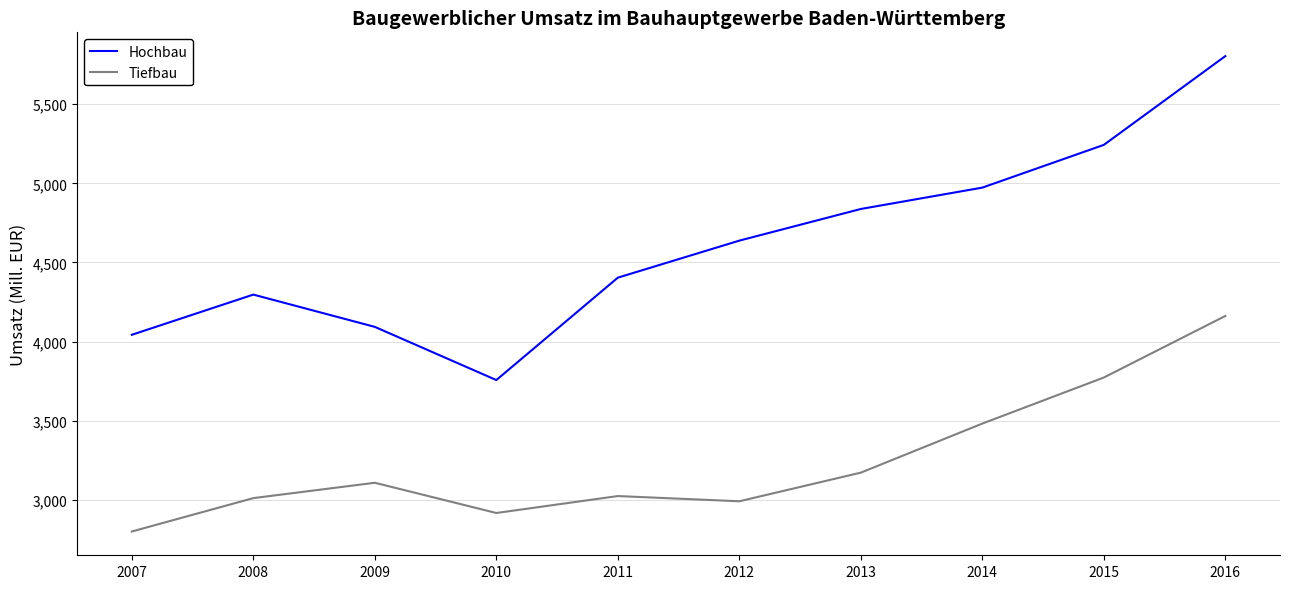

How many lines are shown in the chart?

2